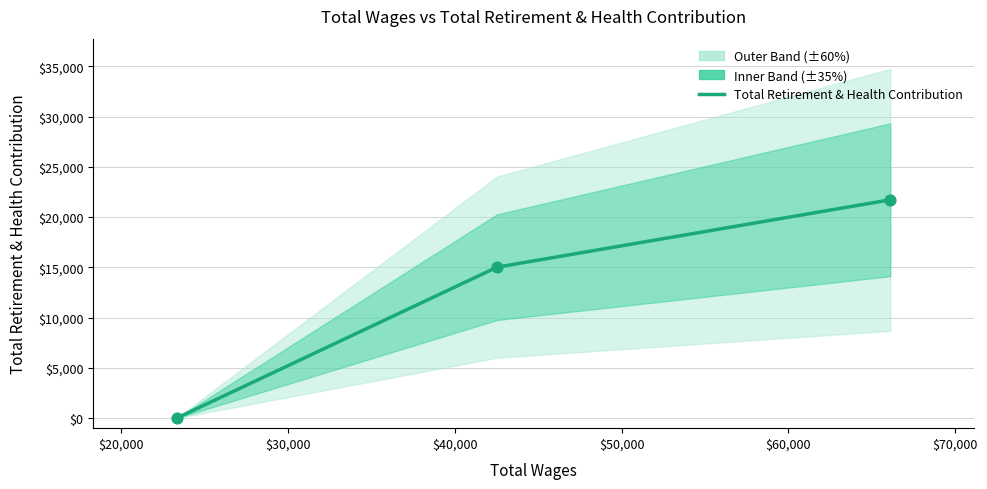

What is the change in value from $20,000 to $30,000?

+6700